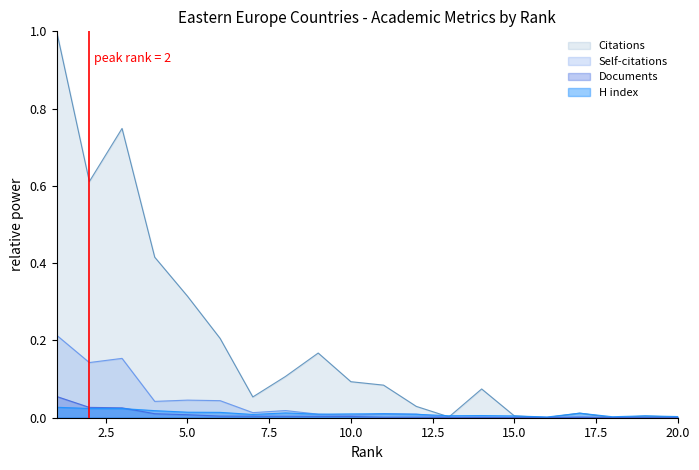

True or false: H index has a value of 0.0 at 4.

True